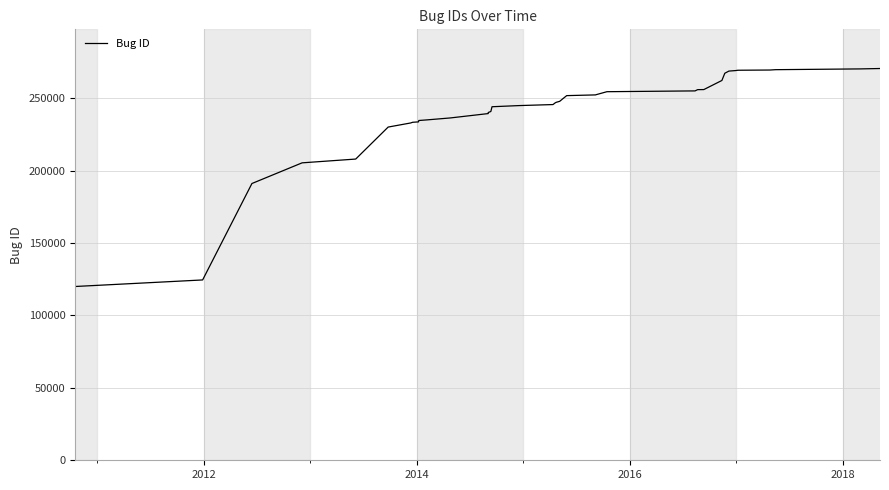

Does the chart display data point markers on the line(s)?

No